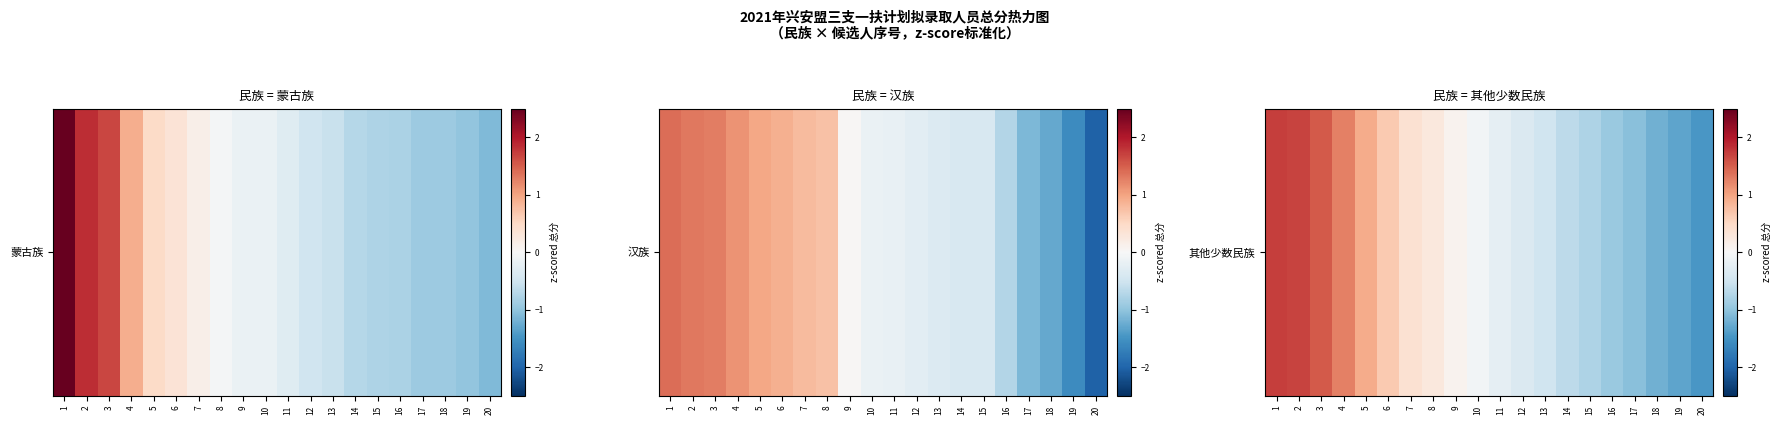

Count the number of categories in the chart.

20